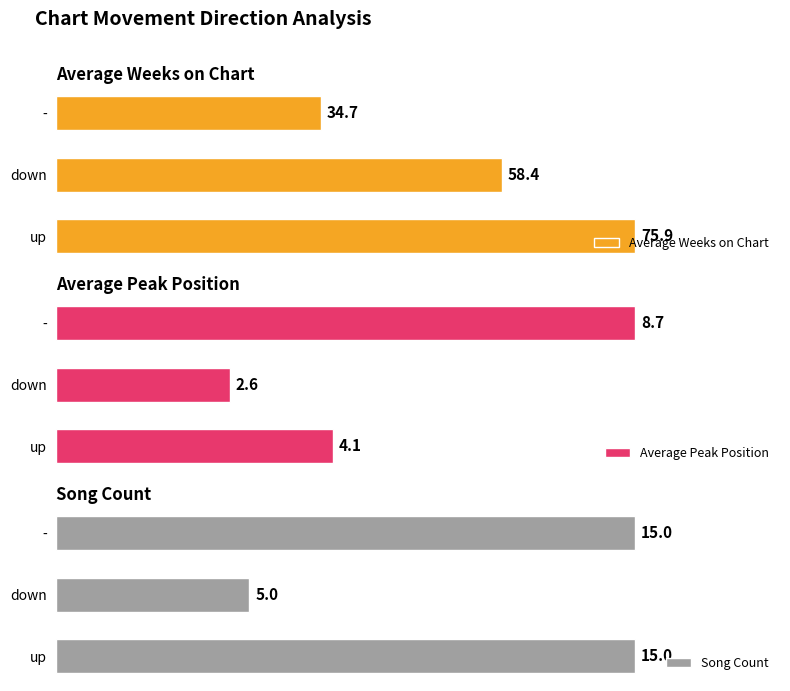

At which label is Average Peak Position closest to 5?

up